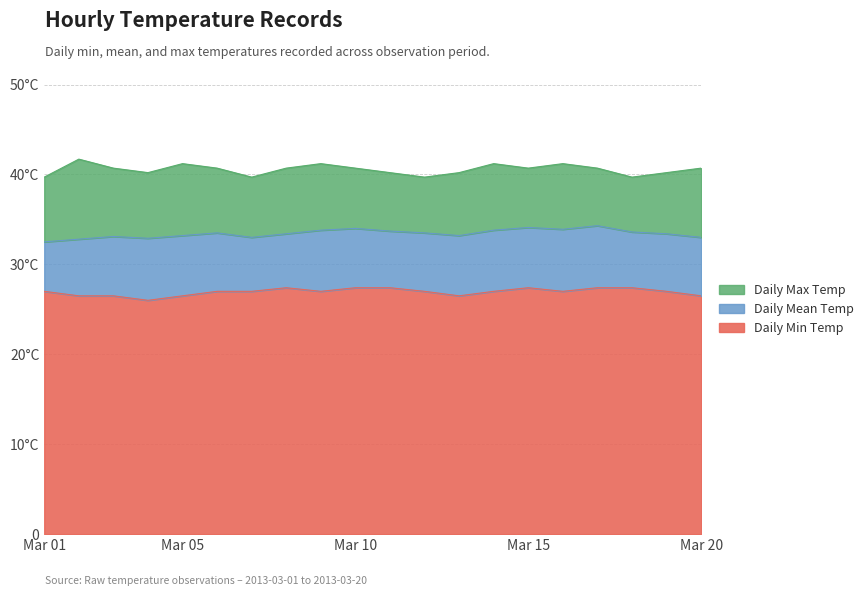

Reading right to left, list all the values displayed in this chart.

Daily Min Temp: 26.5	27.0	27.4	27.4	27.0	27.4	27.0	26.5	27.0	27.4	27.4	27.0	27.4	27.0	27.0	26.5	26.0	26.5	26.5	27.0
Daily Mean Temp: 33.0	33.4	33.6	34.3	33.9	34.1	33.8	33.2	33.5	33.7	34.0	33.8	33.4	33.0	33.5	33.2	32.9	33.1	32.8	32.5
Daily Max Temp: 40.7	40.2	39.7	40.7	41.2	40.7	41.2	40.2	39.7	40.2	40.7	41.2	40.7	39.7	40.7	41.2	40.2	40.7	41.7	39.7